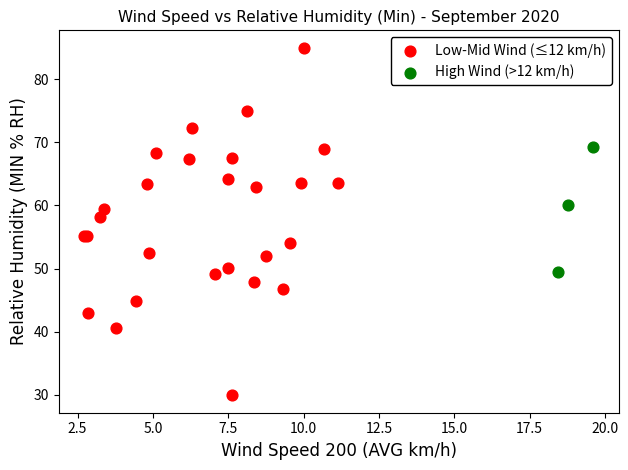

Which series has the largest Y range (max minus min)?

Low-Mid Wind (≤12 km/h)